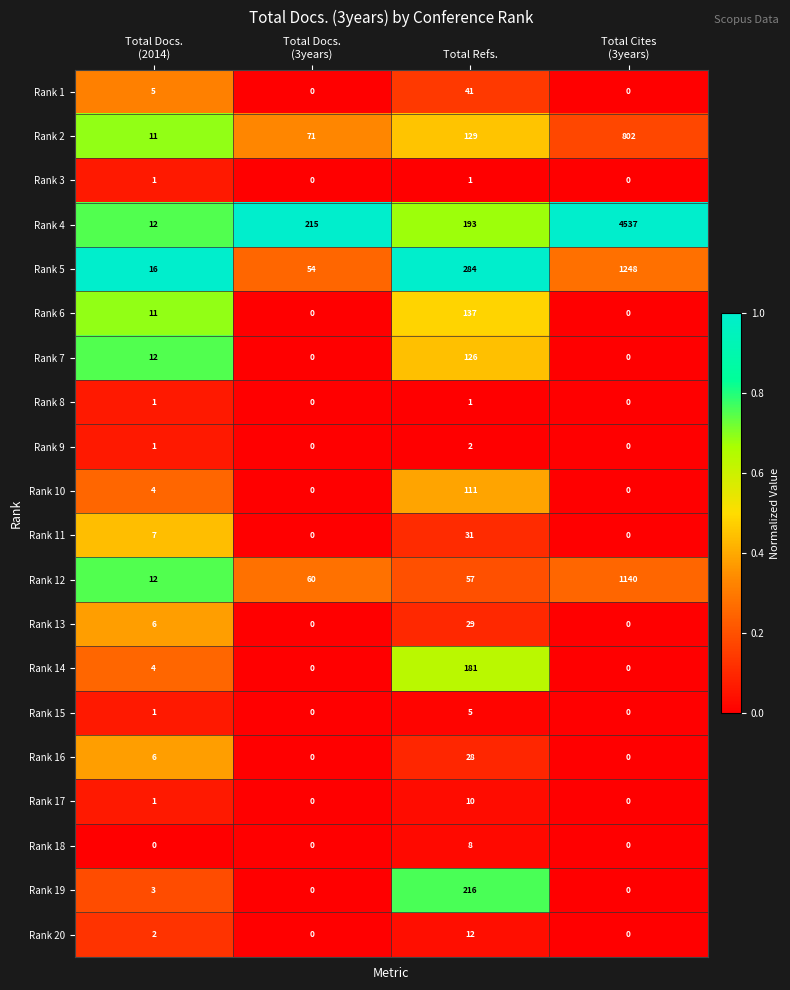

What is the average value of the Rank 20 series?

4